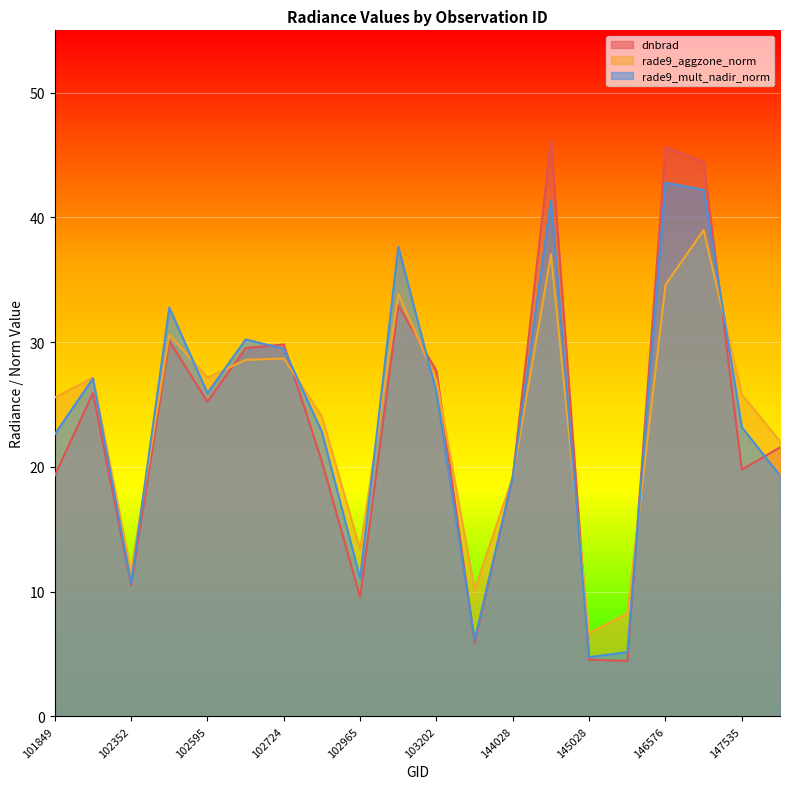

What is the value of the rade9_aggzone_norm point at the 5th from the left?

27.2